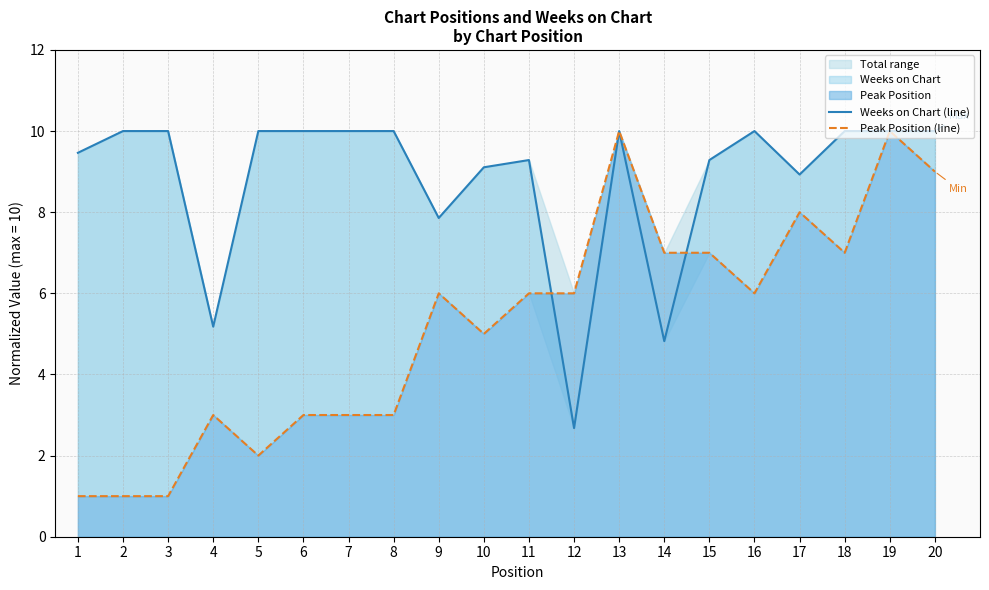

Rank the categories by Peak Position (line) value from highest to lowest.

13, 19, 20, 17, 14, 15, 18, 9, 11, 12, 16, 10, 4, 6, 7, 8, 5, 1, 2, 3